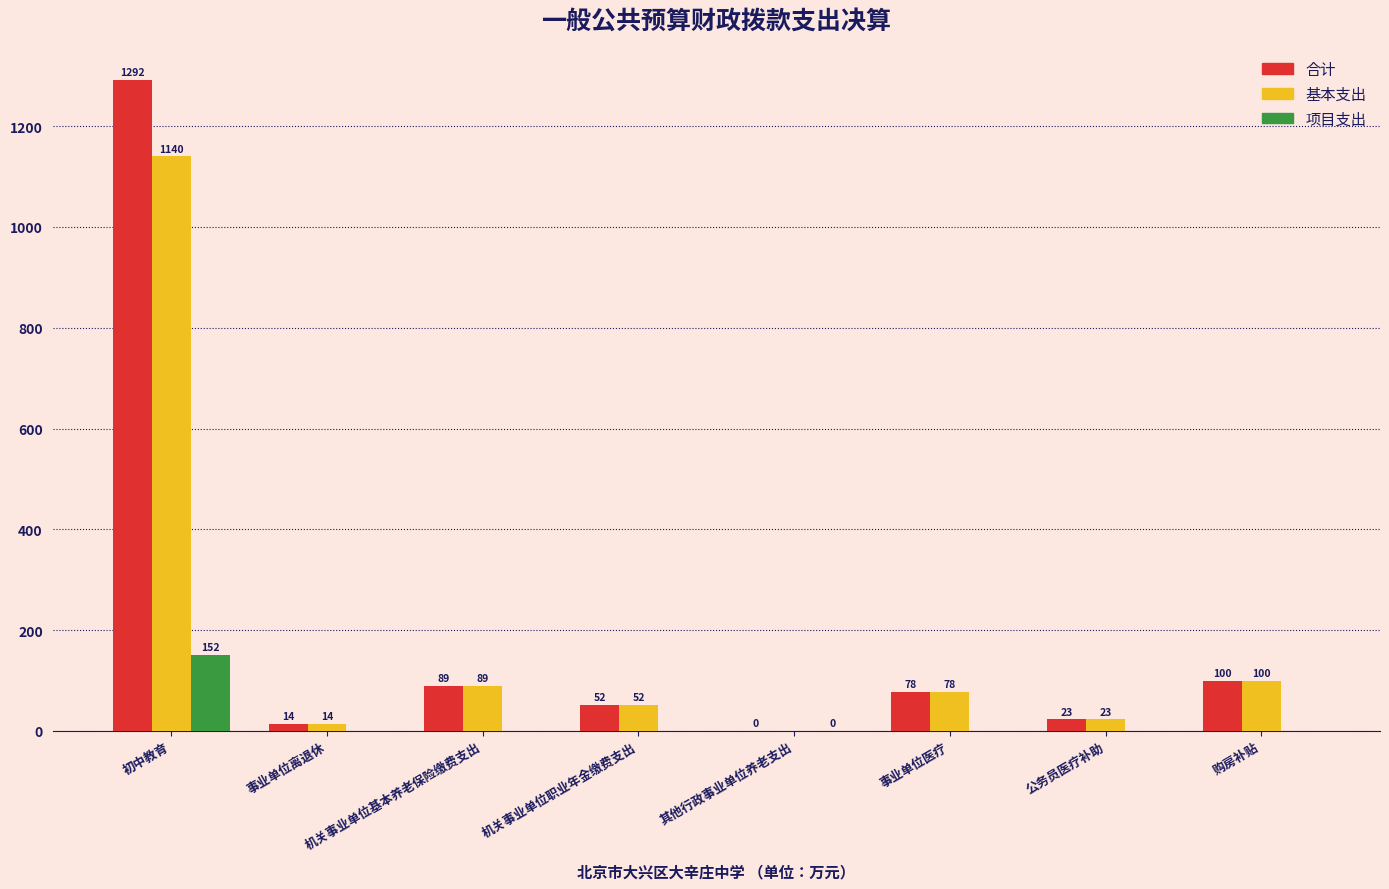

Which series has the largest total across all categories?

合计